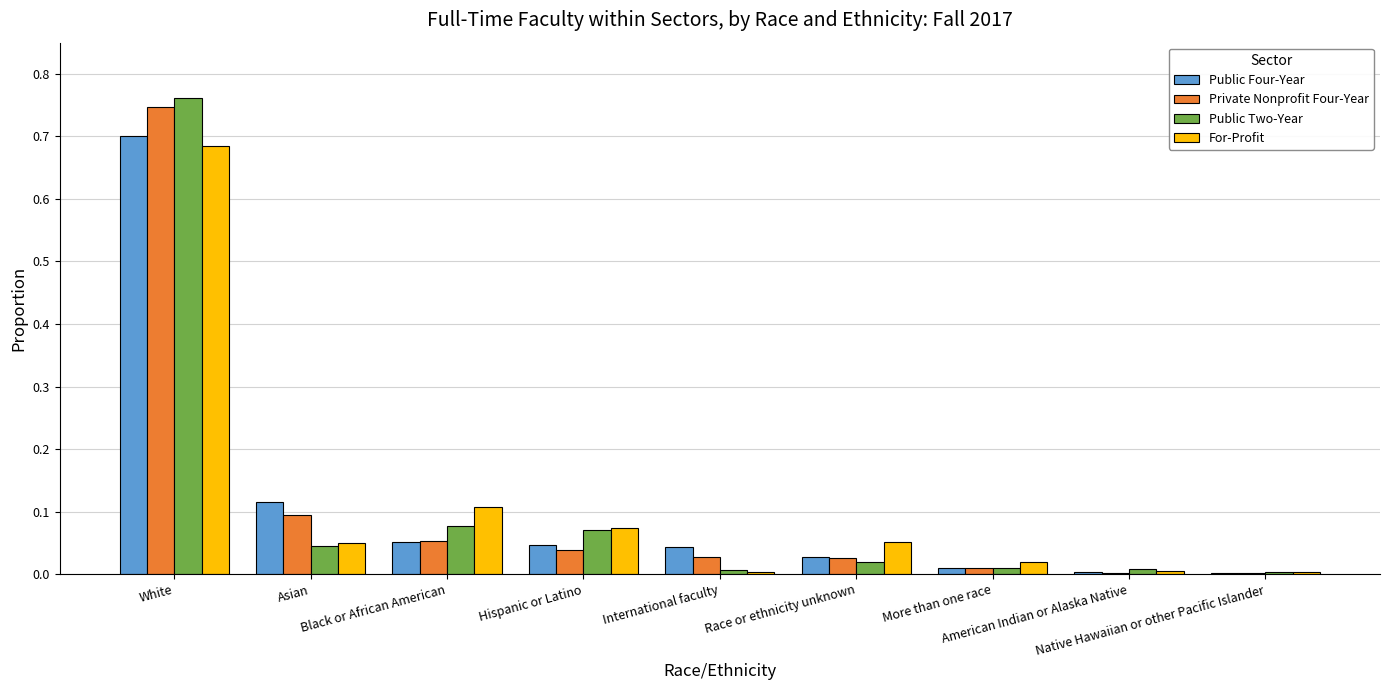

What is the label of the 2nd bar from the left?

Asian